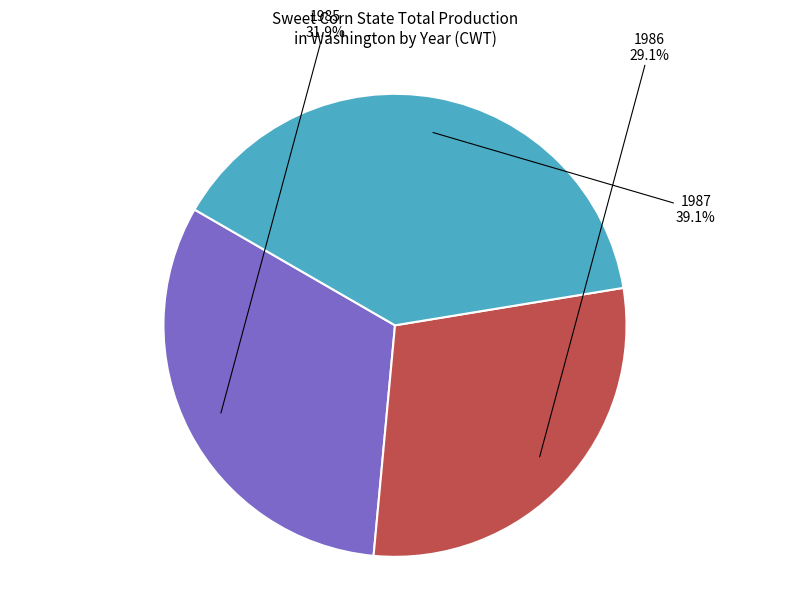

Is there any slice that represents more than half of the pie?

No